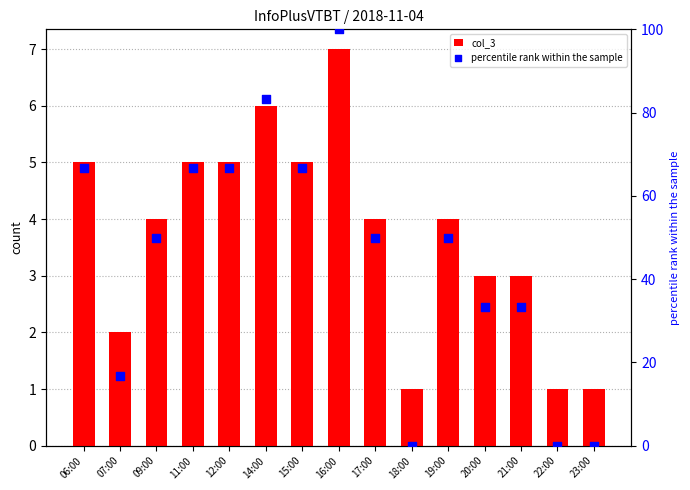

What is the total value across all series at 23:00?

1.0